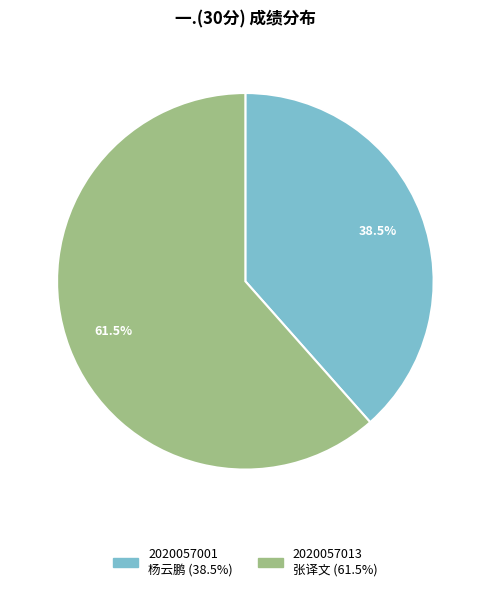

What percentage is NOT represented by 2020057013 张译文?

38.5%